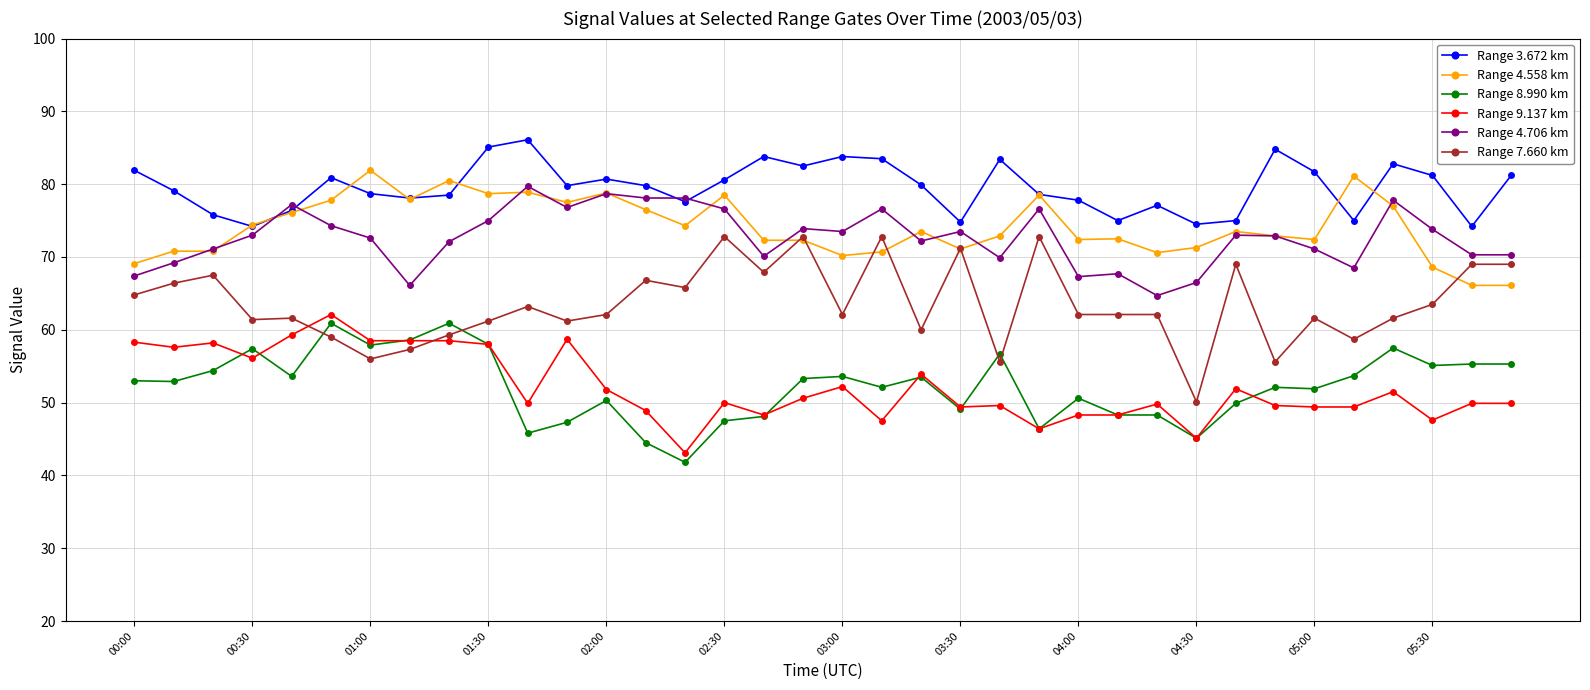

Which series has the largest range (max minus min)?

Range 7.660 km